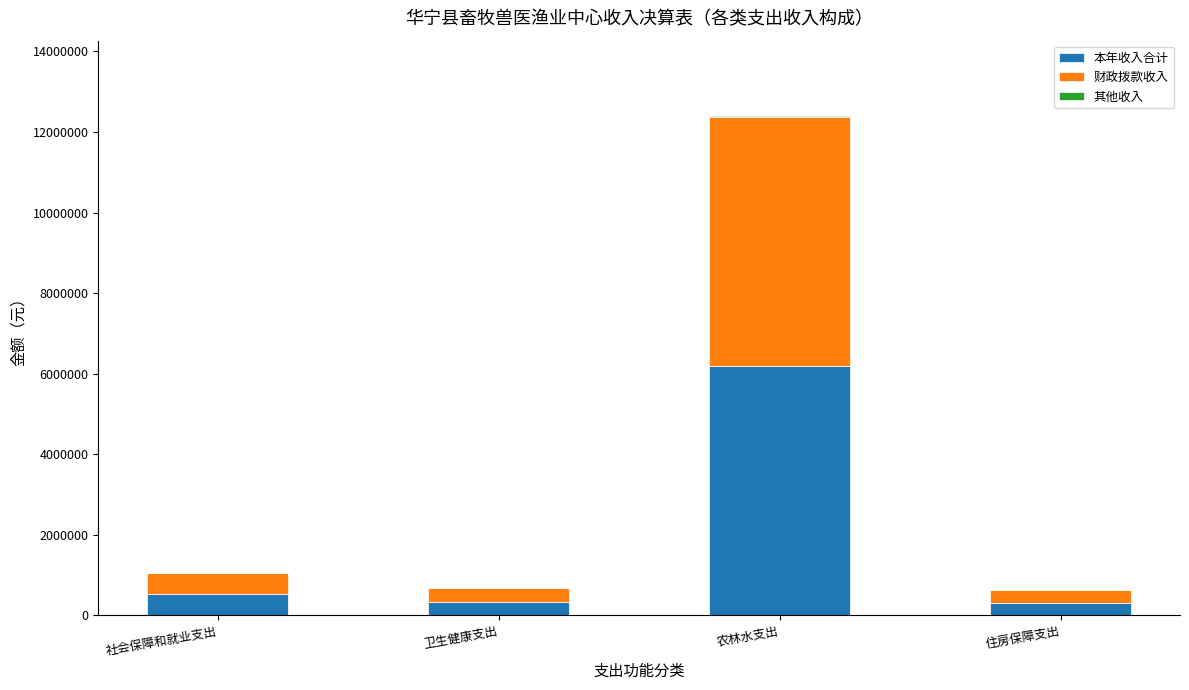

At which category is the sum across all series the highest?

农林水支出